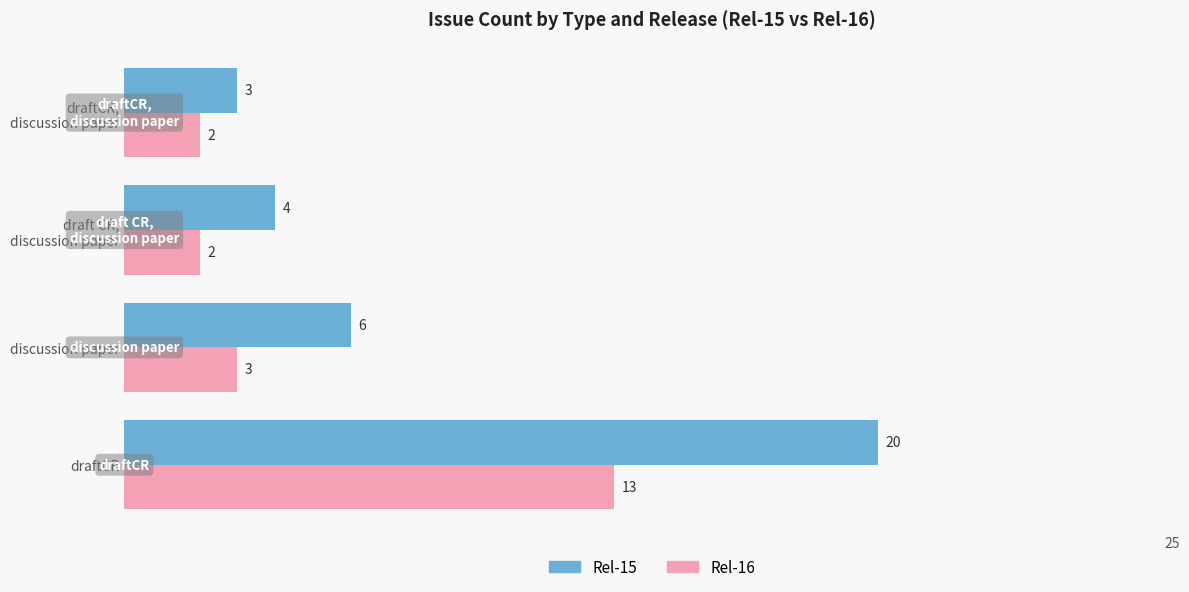

List the series in order of their peak value, lowest first.

Rel-16, Rel-15